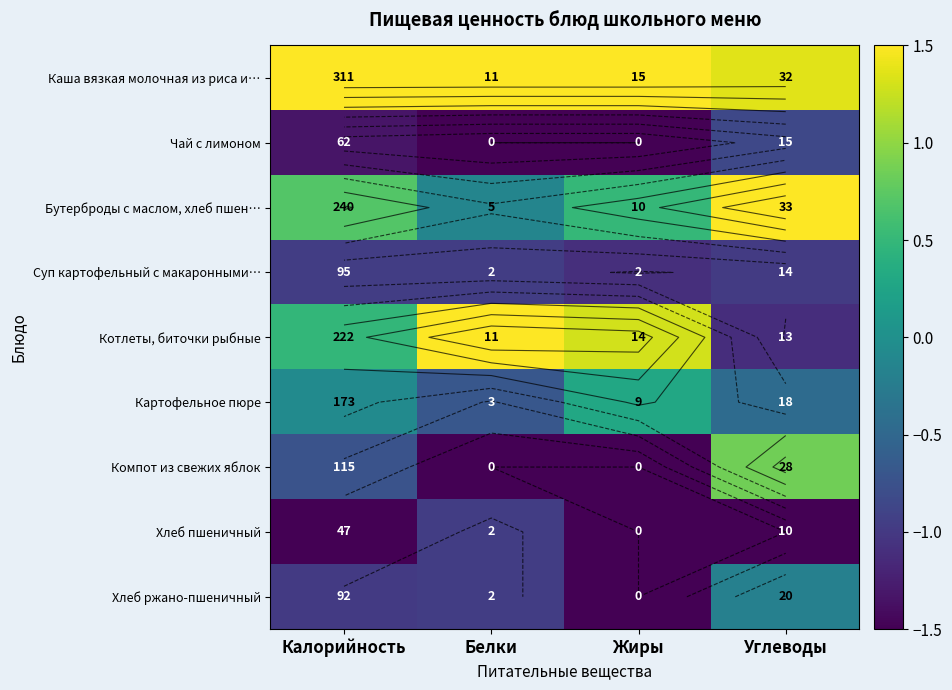

List the labels in order of Компот из свежих яблок value, smallest first.

Белки, Жиры, Калорийность, Углеводы